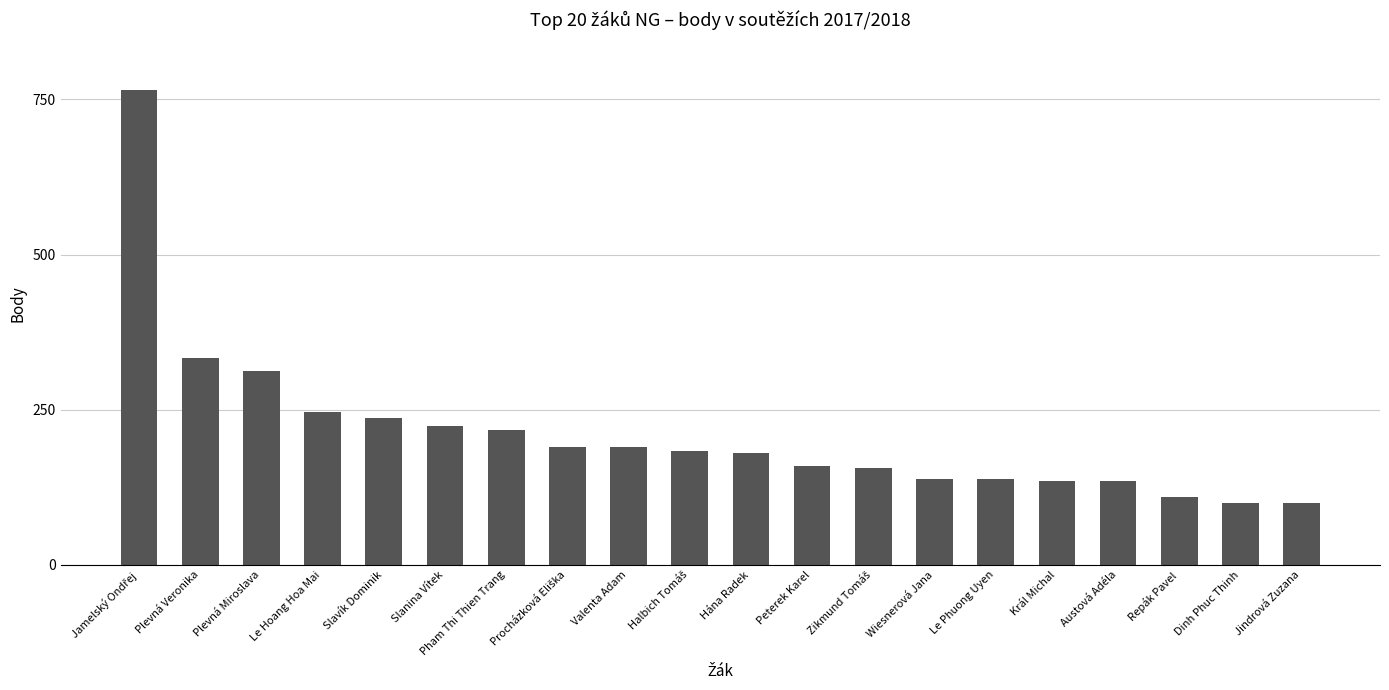

What is the approximate value at Austová Adéla?

135